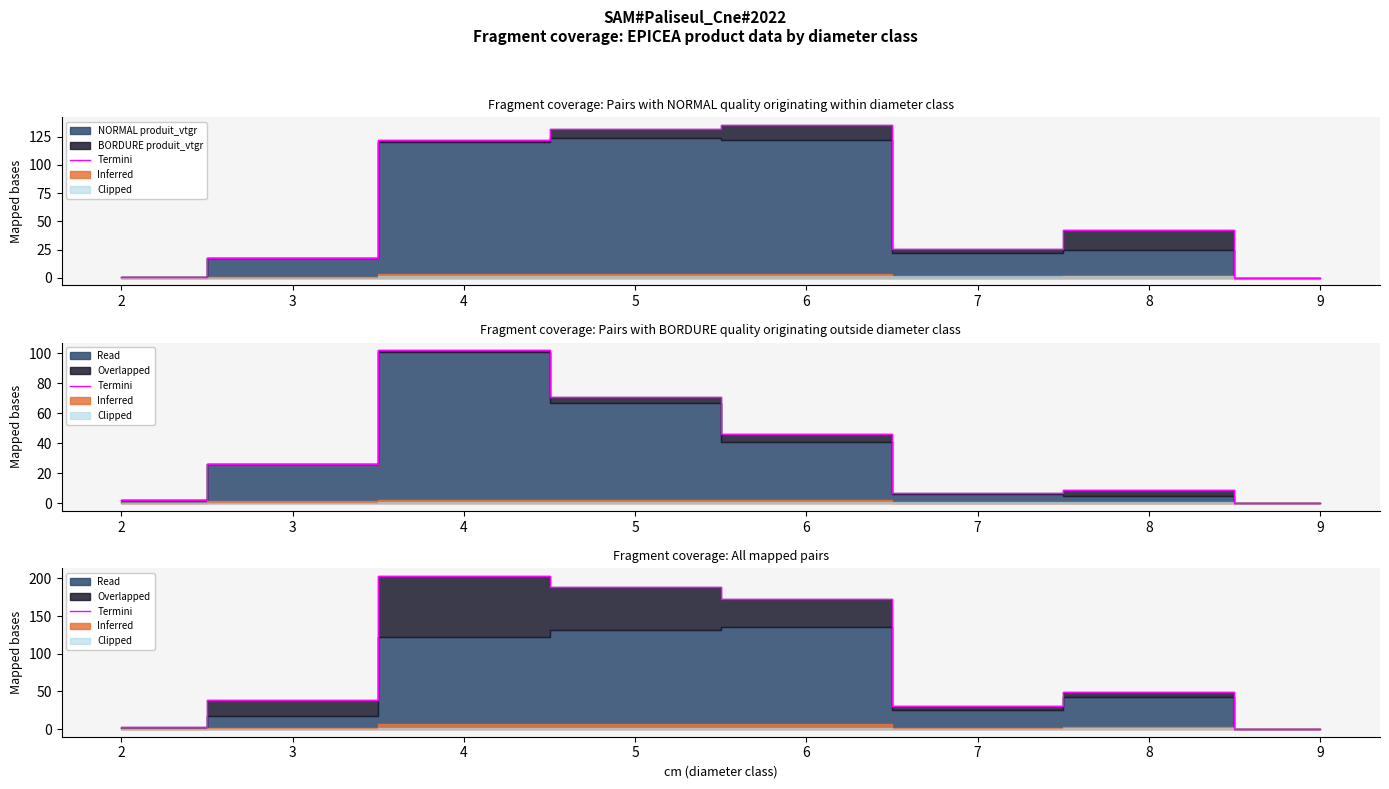

What is the sum of the values at 6 and 4?

376.0